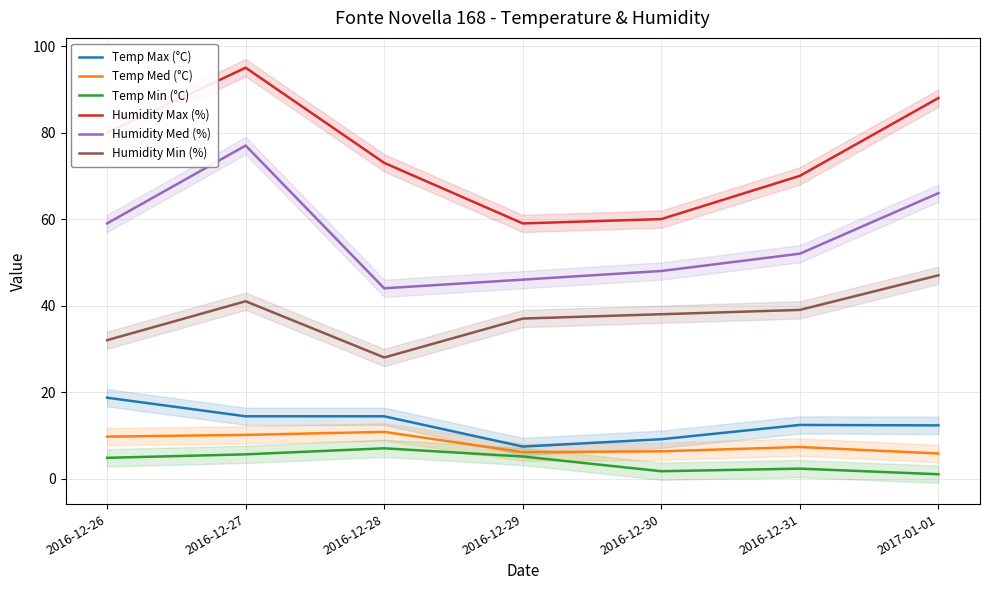

Which series has the largest total across all categories?

Humidity Max (%)